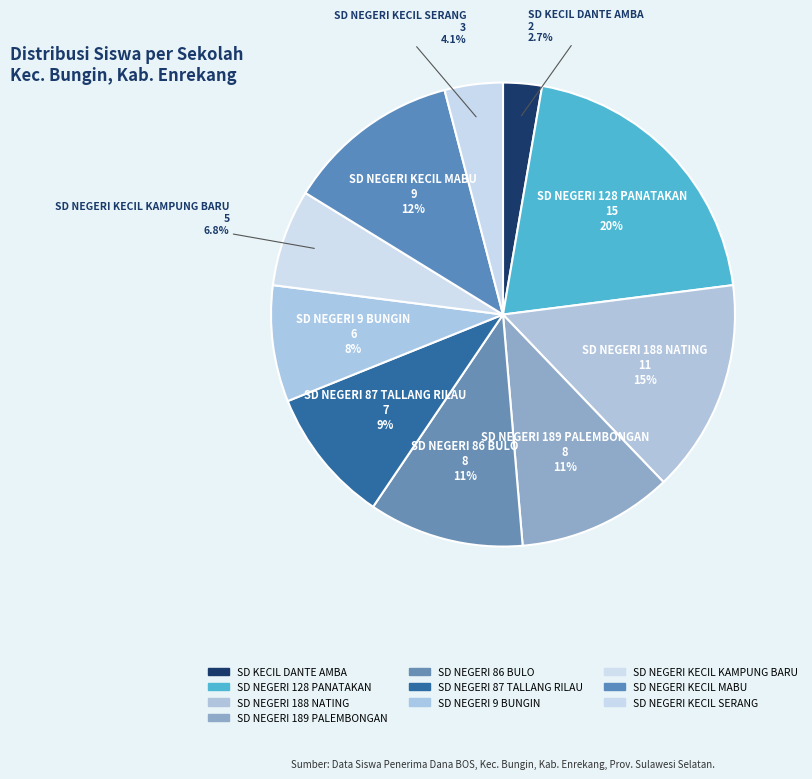

How many slices are in this pie chart?

10